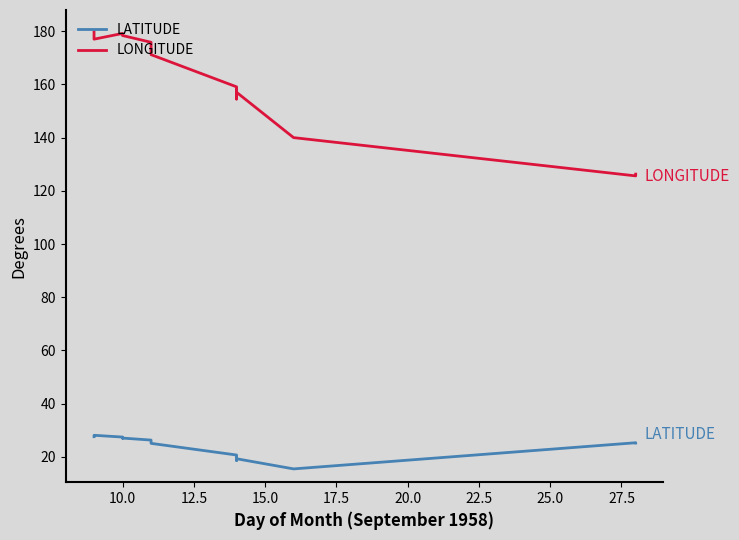

What is the difference between the maximum and minimum values in the LATITUDE series?

12.6